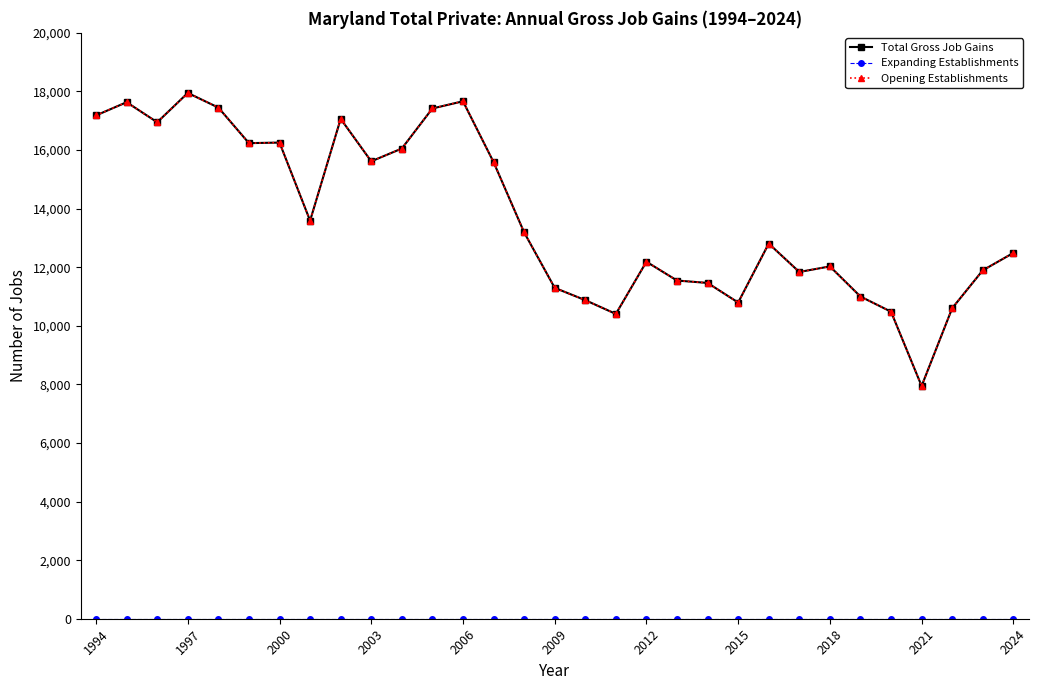

Is this an area chart (filled region under the line)?

No